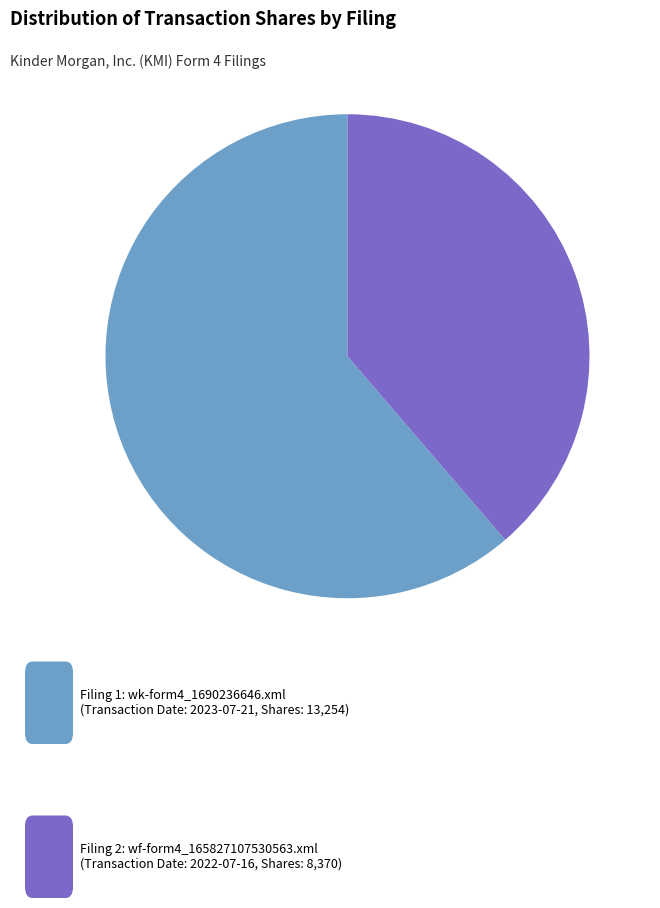

Is there a majority slice in this chart?

Yes